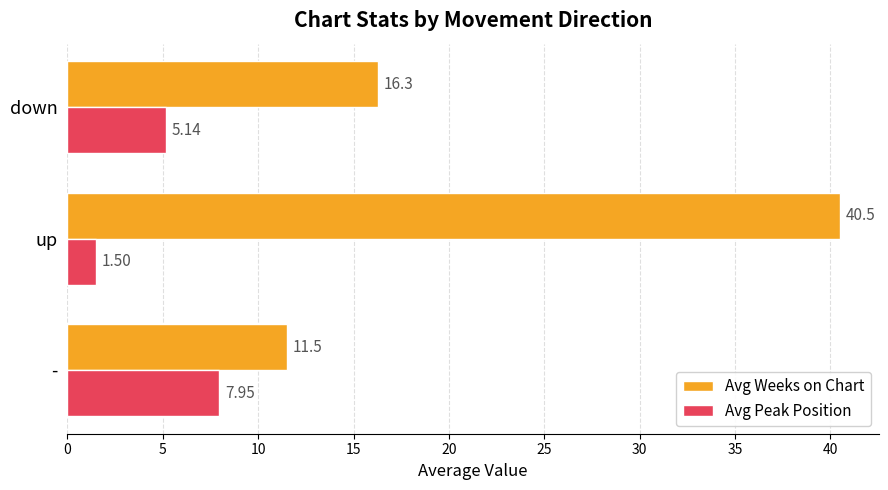

Which category has the highest value in the Avg Peak Position series?

-